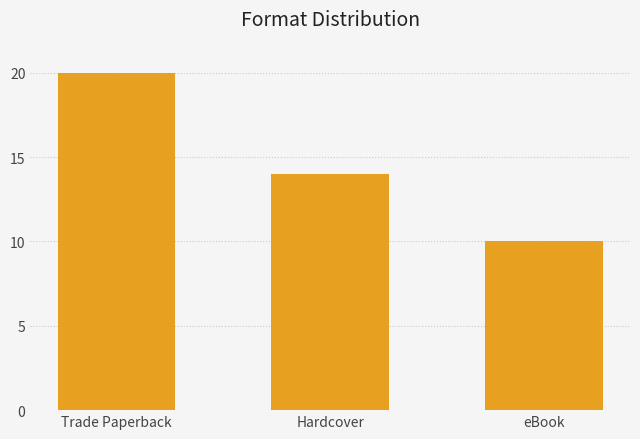

The chart shows a value of 22 at Hardcover. True or false?

False